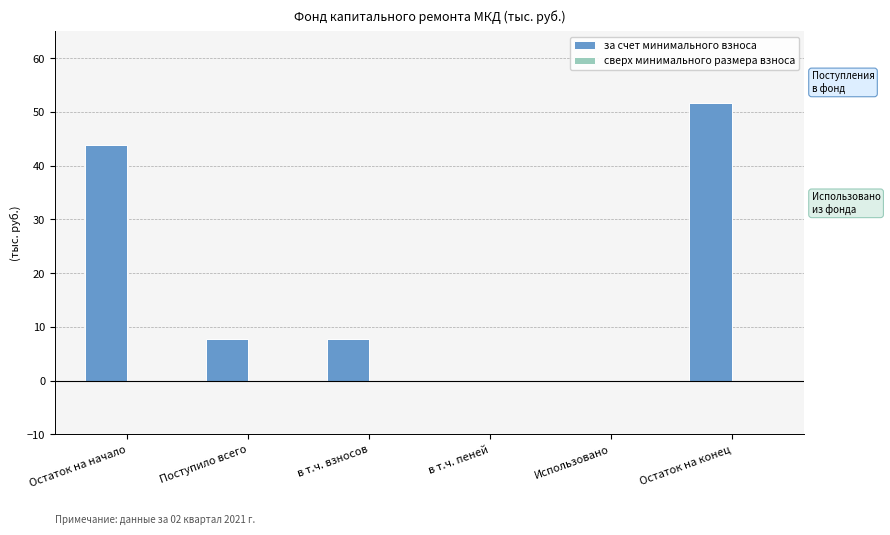

What value does the data have at Поступило всего?

7.8